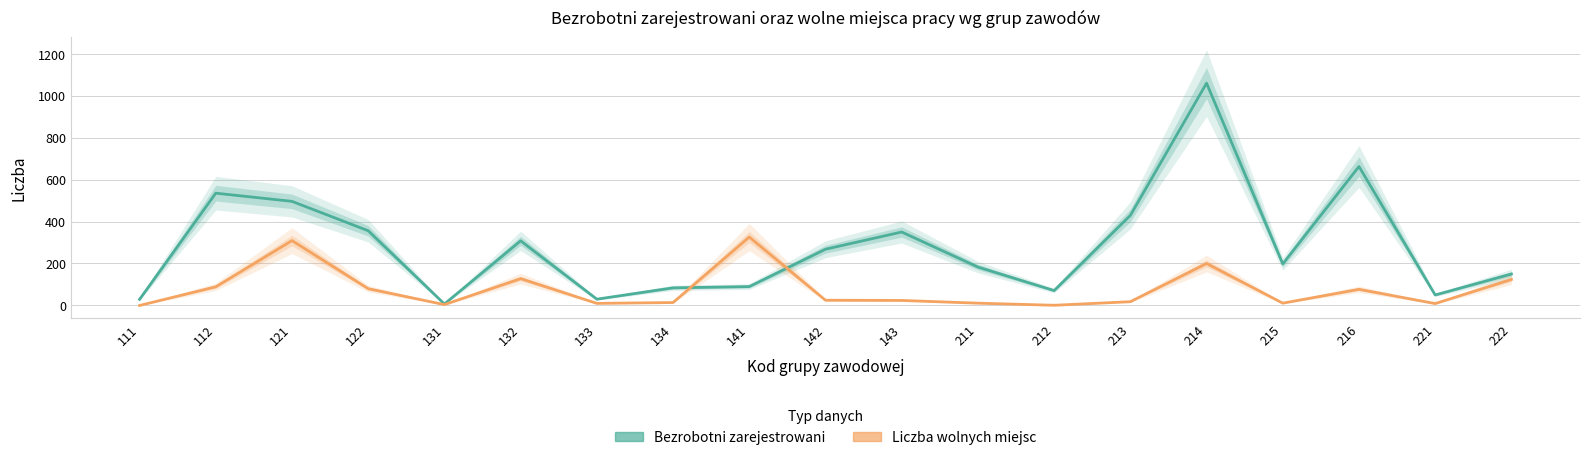

Is it true that Liczba wolnych miejsc equals 200 at 214?

True